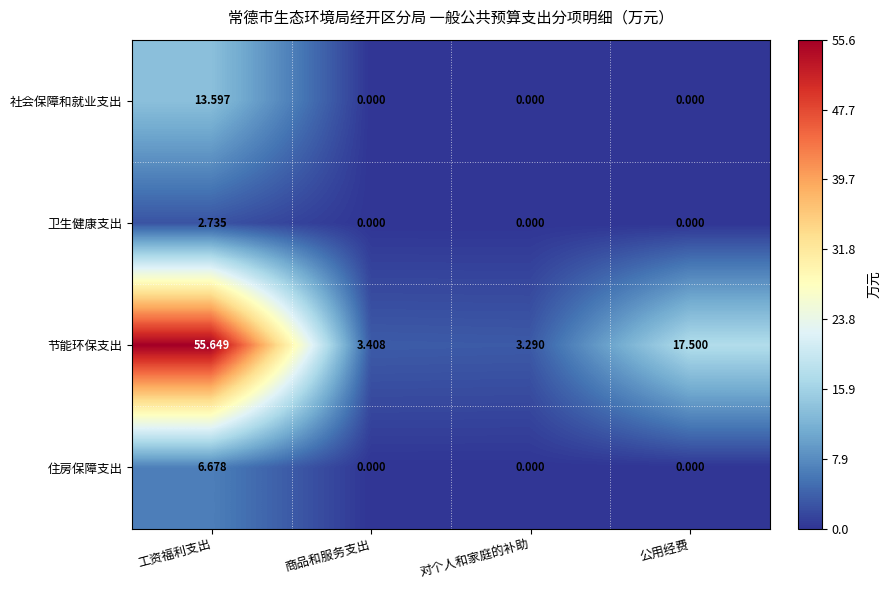

At 工资福利支出, list the series in order from largest to smallest.

节能环保支出, 社会保障和就业支出, 住房保障支出, 卫生健康支出